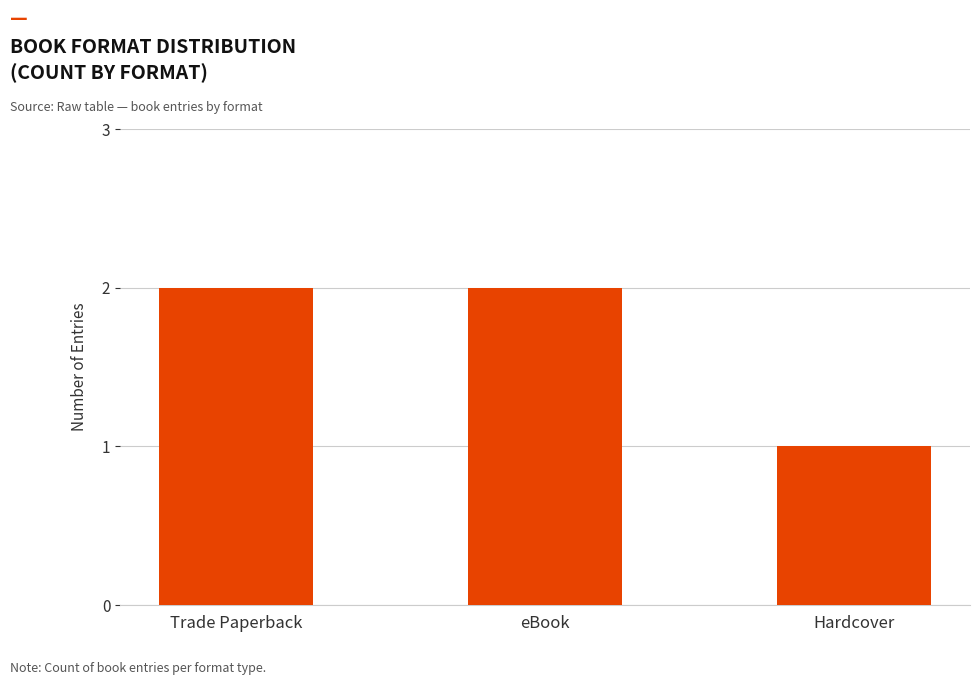

The chart shows a value of 2 at eBook. True or false?

True